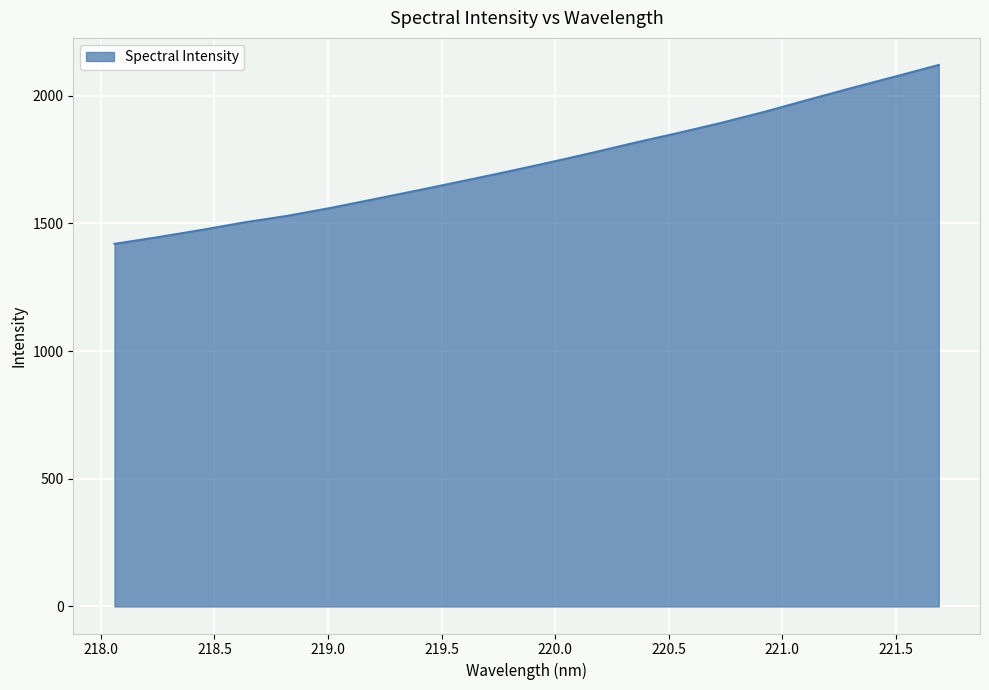

What is the smallest value displayed?

1419.7